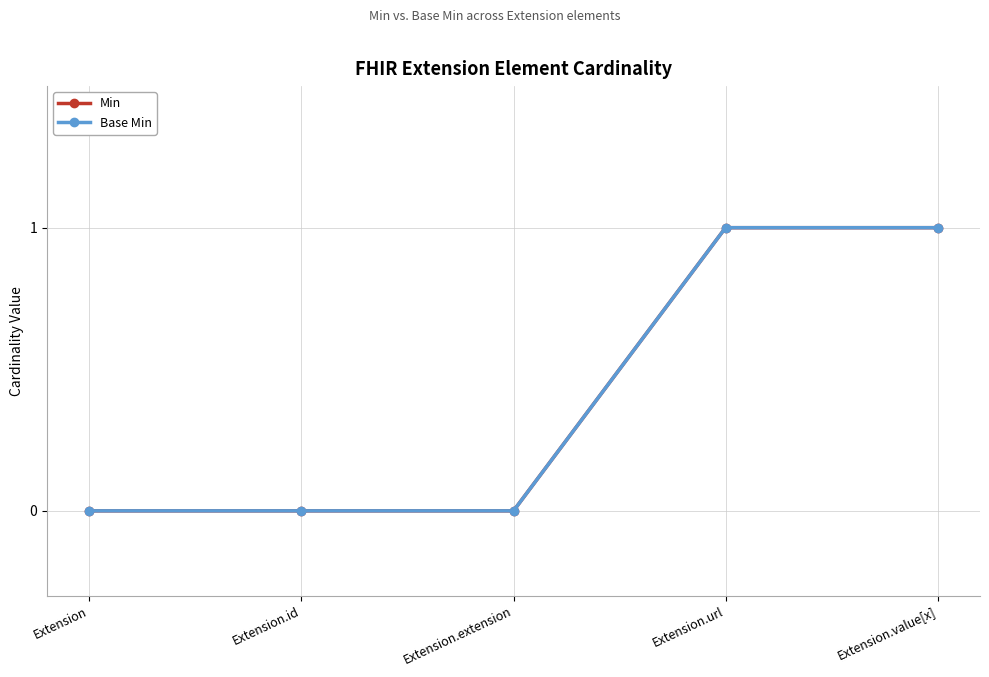

Is this an area chart (filled region under the line)?

No